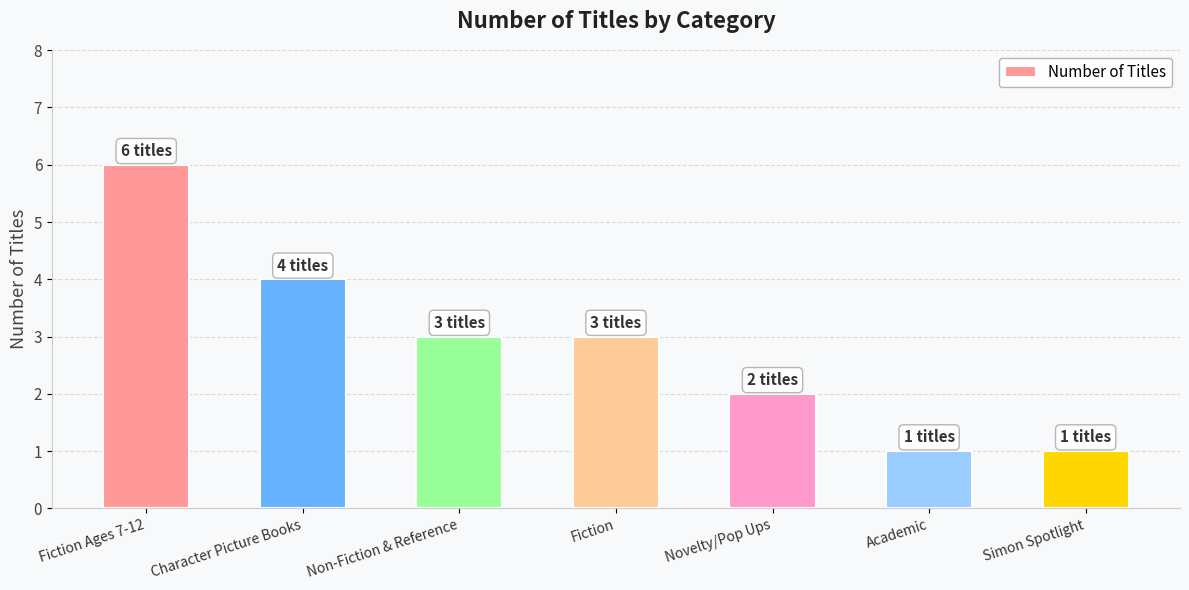

Approximately how many times larger is the value at Fiction Ages 7-12 compared to Academic?

6.0